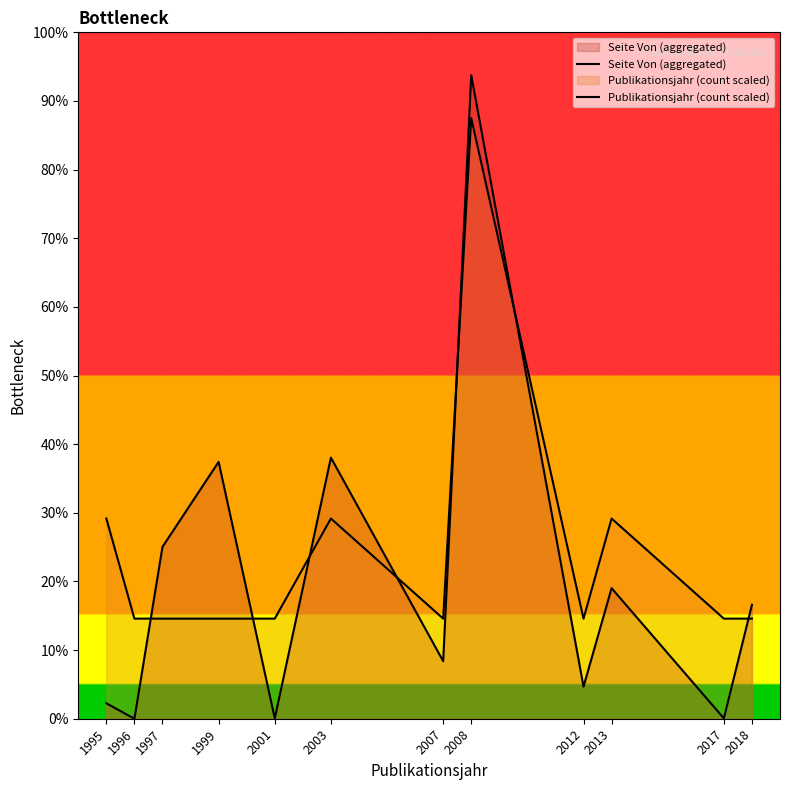

How many interior local valleys does the Publikationsjahr (count scaled) series have?

2